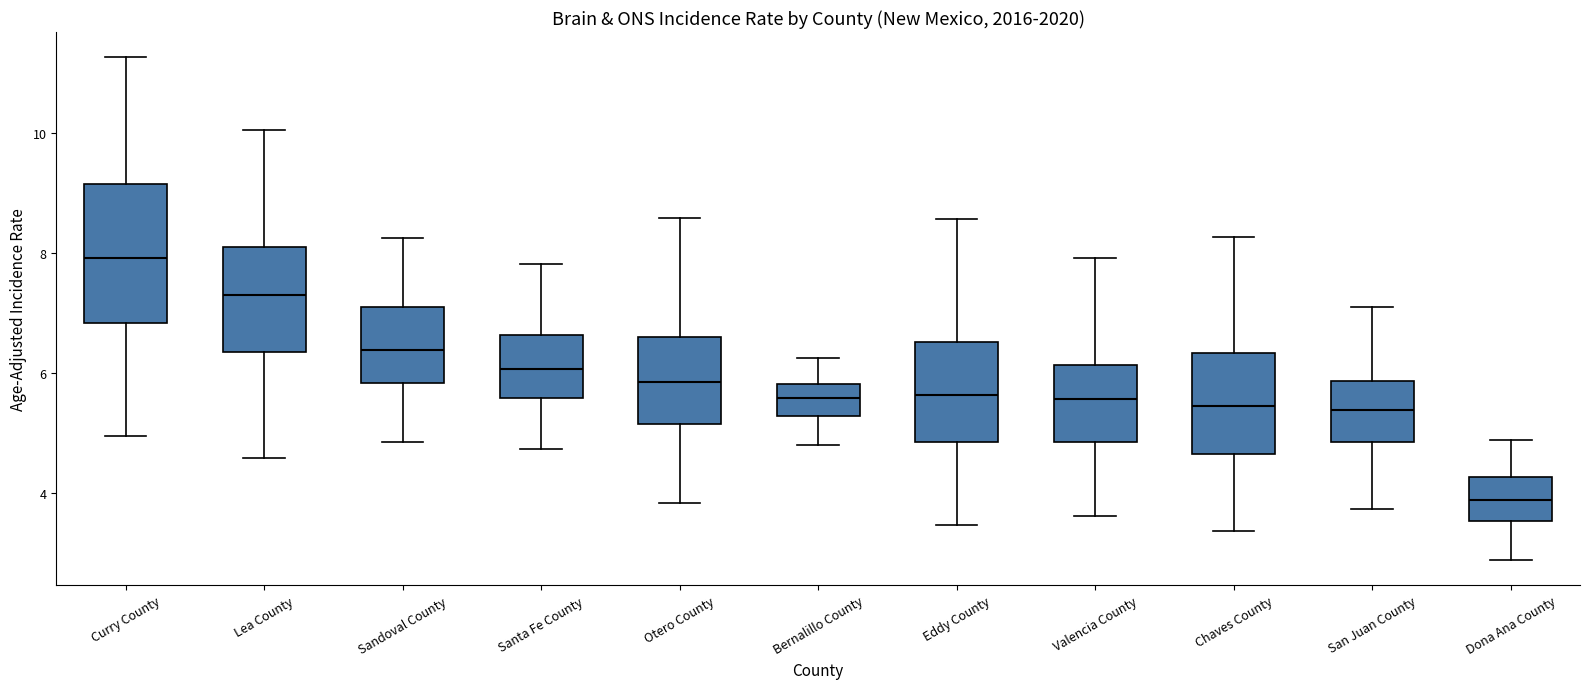

Which box's median line is the lowest?

Dona Ana County